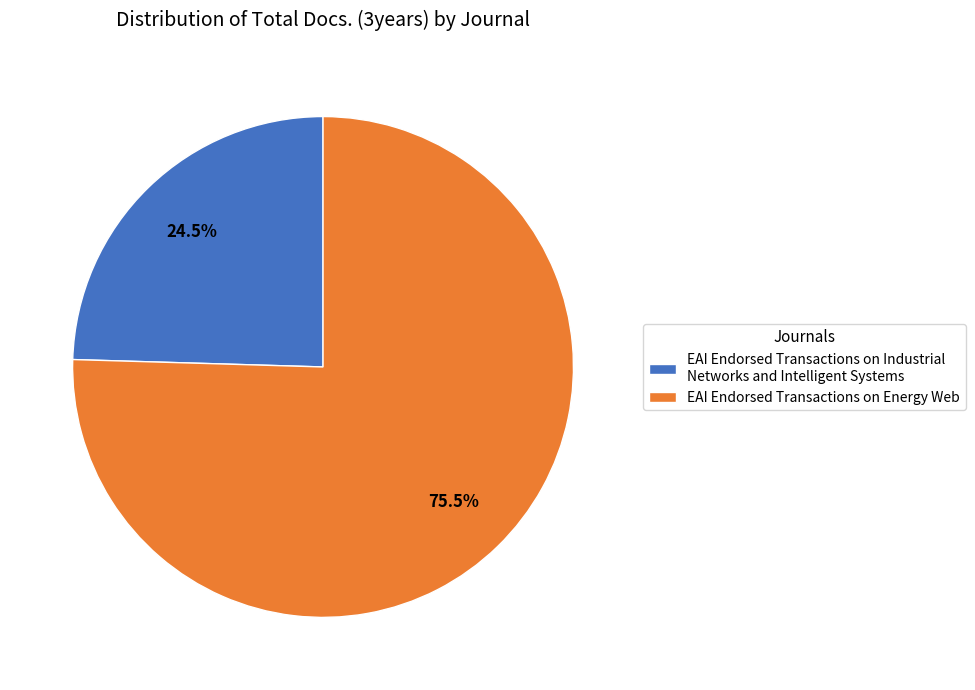

To the nearest percent, what is the difference between the largest and smallest slice percentages?

51%